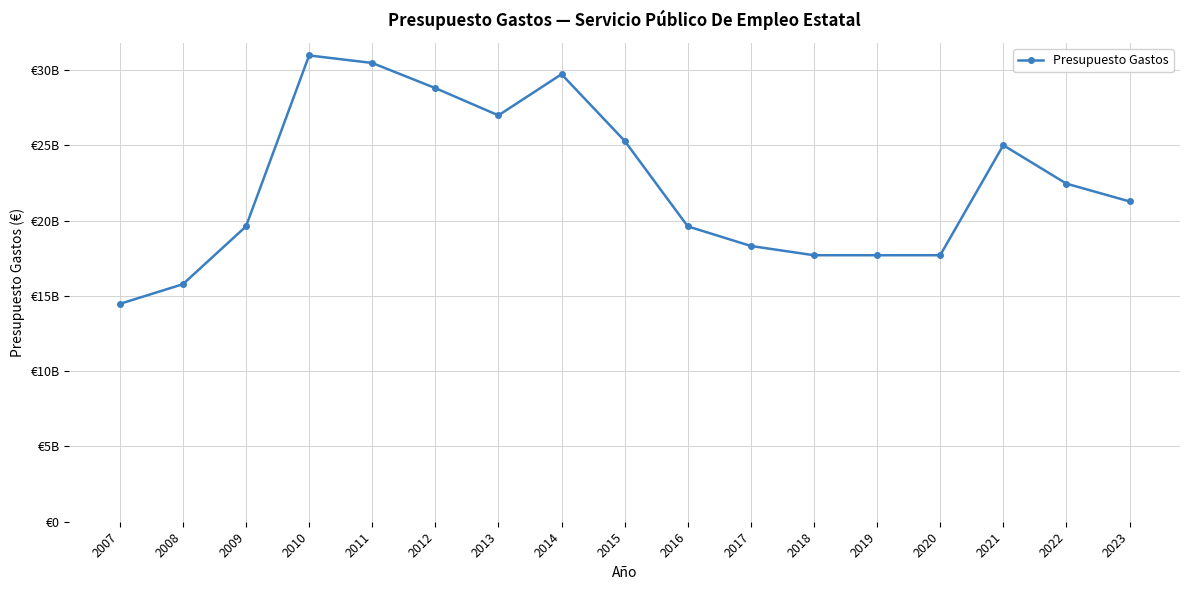

Reading left to right, list all the values displayed in this chart.

2007=14470660640	2008=15777076660	2009=19615945860	2010=30974836280	2011=30474059630	2012=28805052820	2013=26993695960	2014=29727534270	2015=25300040460	2016=19620938900	2017=18318312650	2018=17702180620	2019=17702180620	2020=17702180620	2021=25011796590	2022=22457097220	2023=21278019880